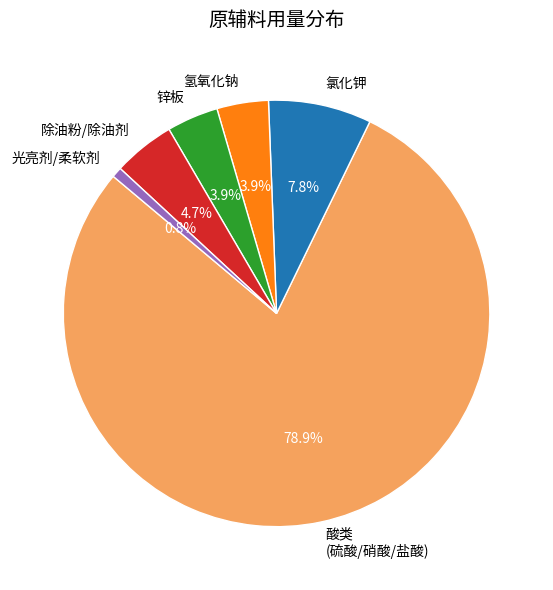

Which slice is the largest?

酸类 (硫酸/硝酸/盐酸)